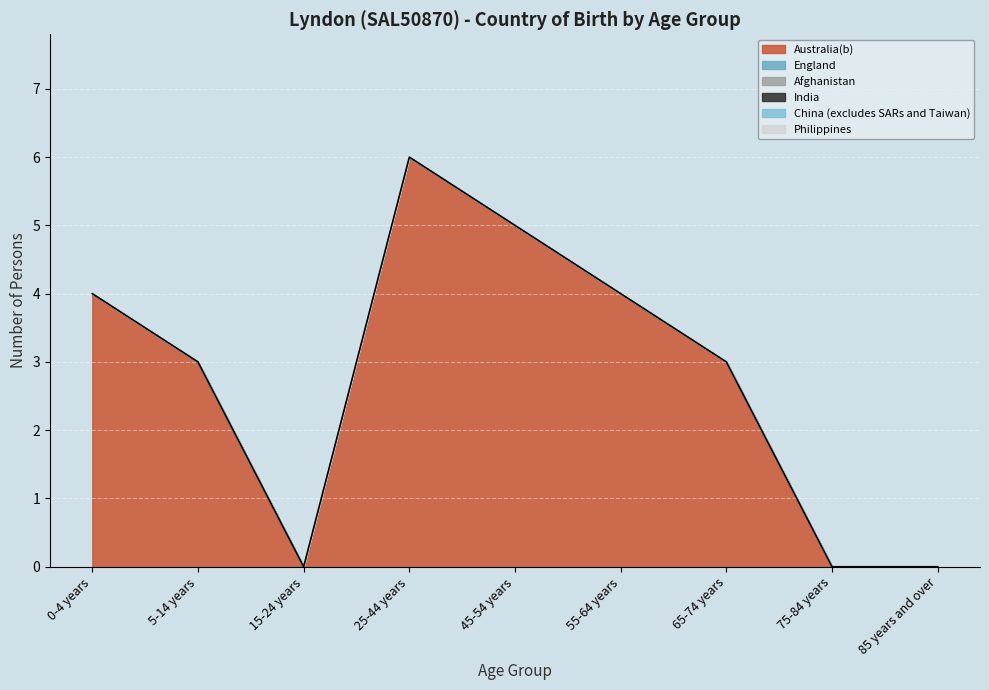

What is the label of the 5th point from the left?

45-54 years